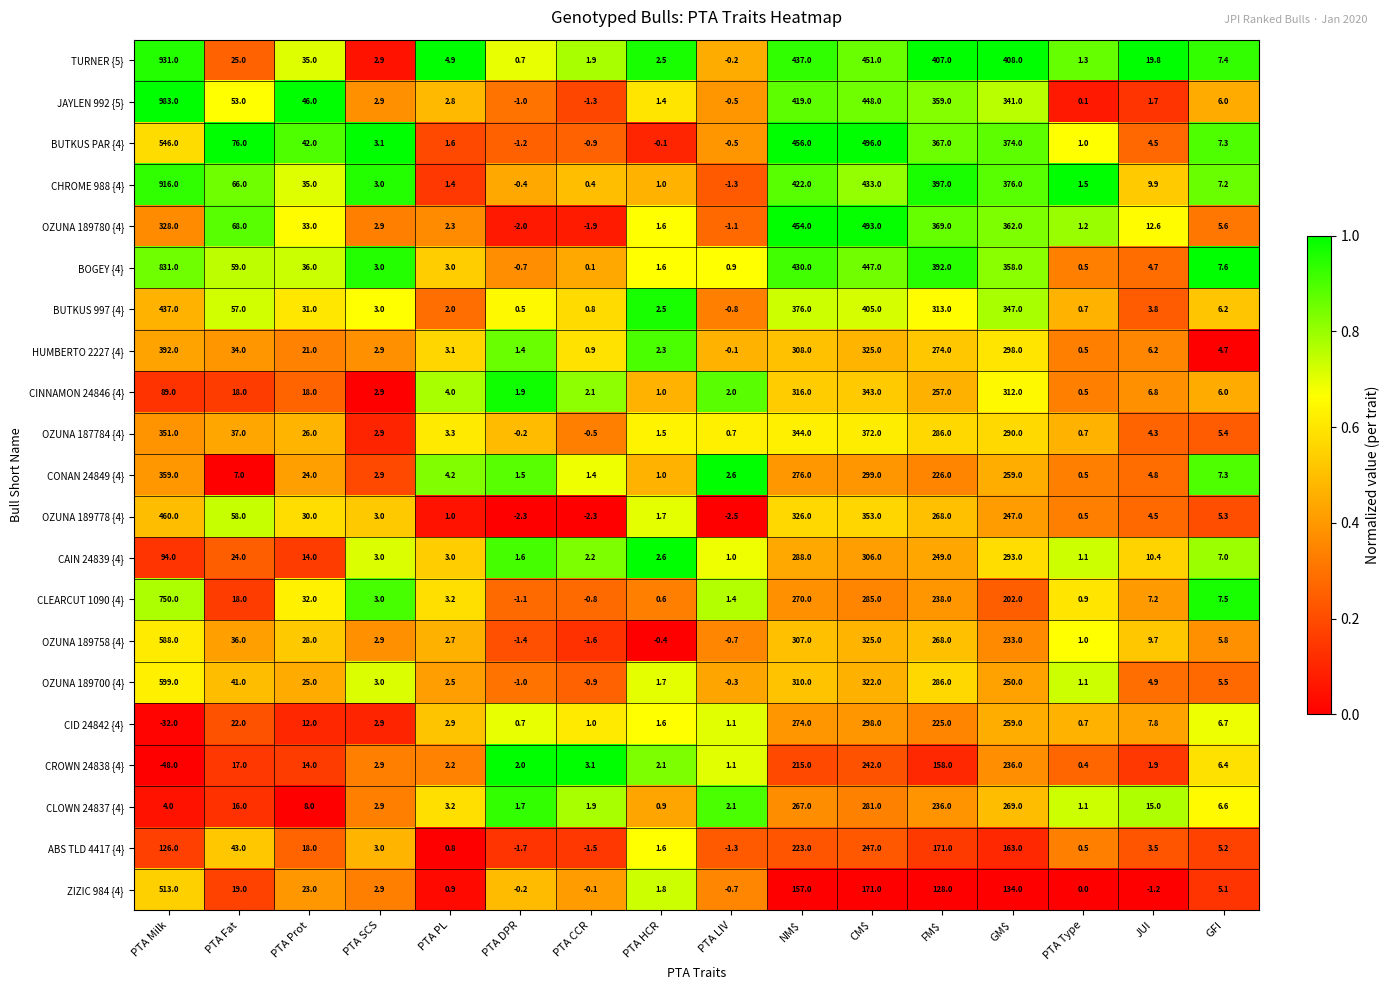

What is the difference between the maximum and minimum values in the CINNAMON 24846 {4} series?

342.5